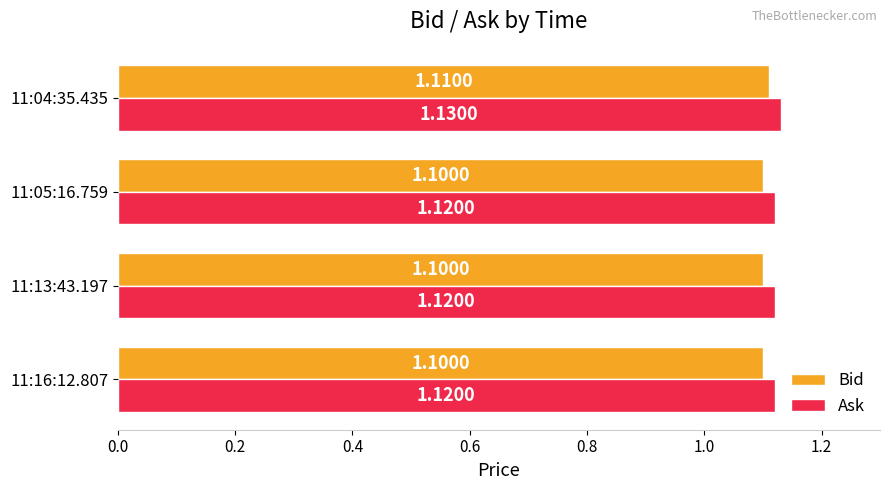

At 11:05:16.759, list the series in order from largest to smallest.

Ask, Bid